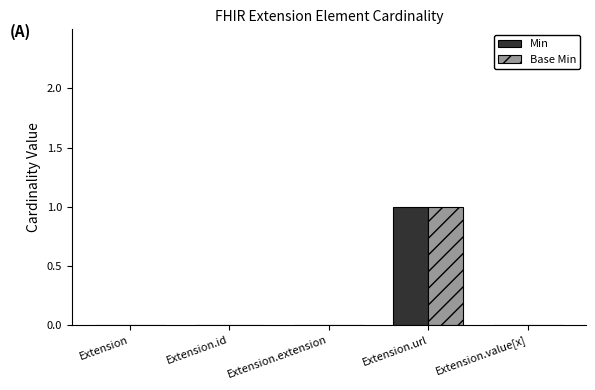

At which category is the sum across all series the highest?

Extension.url